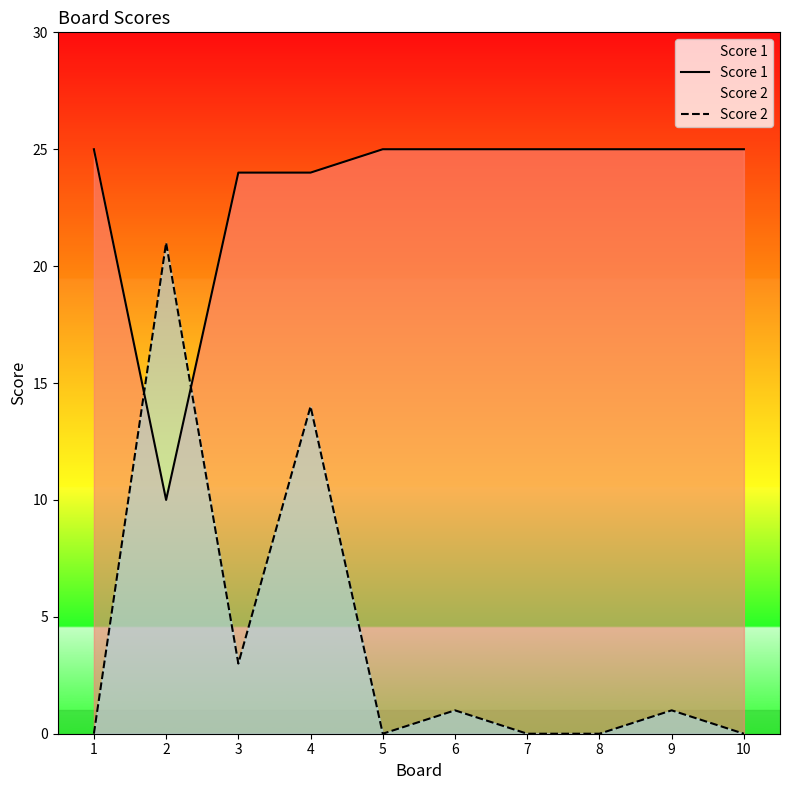

Reading right to left, list all the values displayed in this chart.

Score 1: 25	25	25	25	25	25	24	24	10	25
Score 2: 0	1	0	0	1	0	14	3	21	0